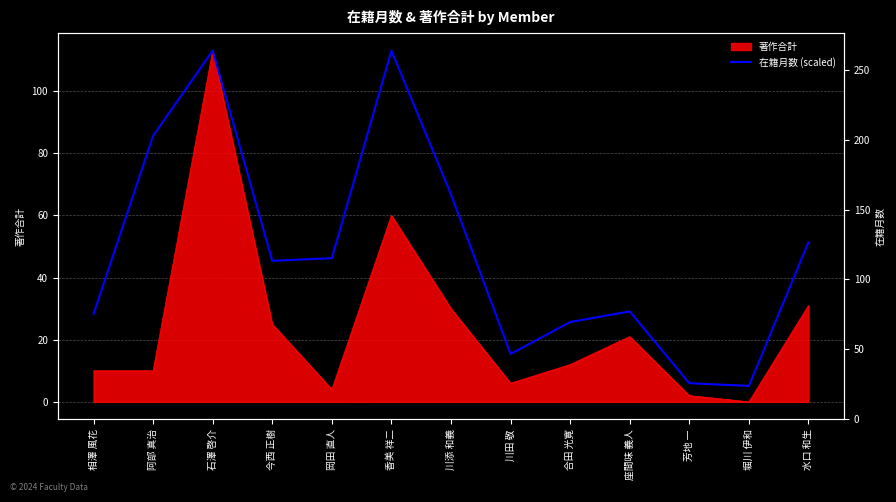

Which category has the highest value across all series?

石澤 啓介